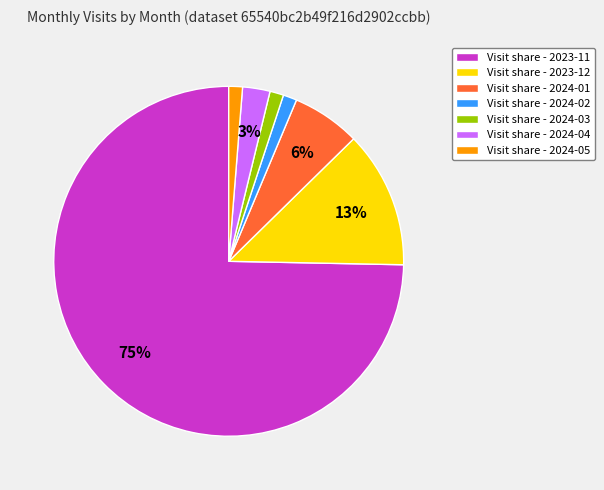

Between Visit share - 2024-04 and Visit share - 2024-05, which is larger?

Visit share - 2024-04